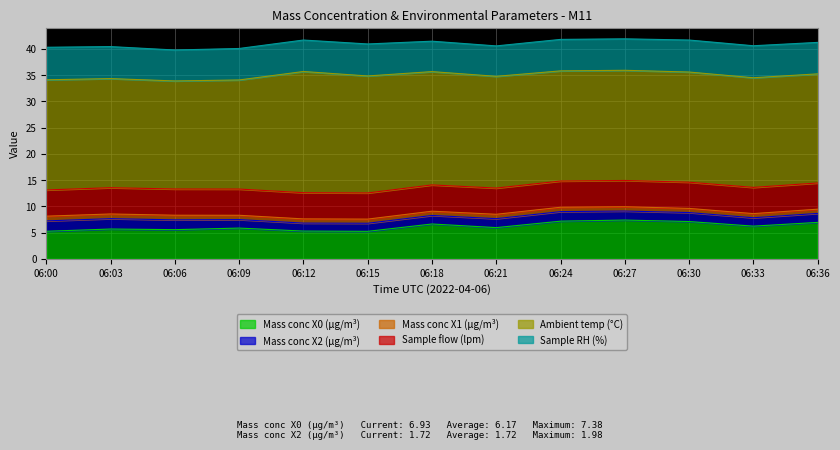

True or false: Sample RH (%) and Ambient temp (°C) cross at least once.

False